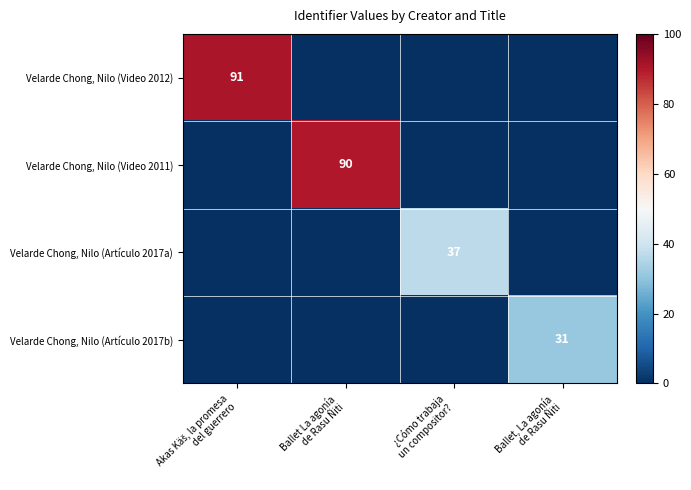

Between Akas Käš, la promesa
del guerrero and Ballet, La agonía
de Rasu Ñiti, which is larger?

Akas Käš, la promesa
del guerrero